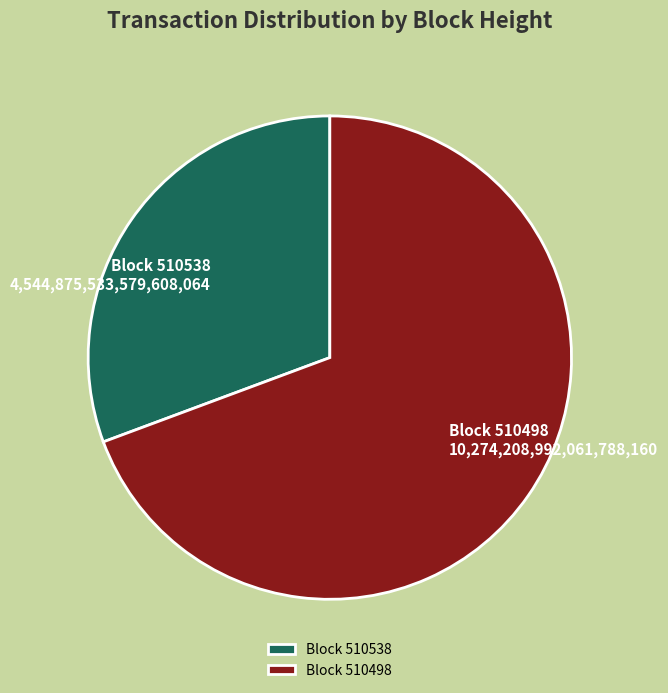

How many segments does this pie chart have?

2